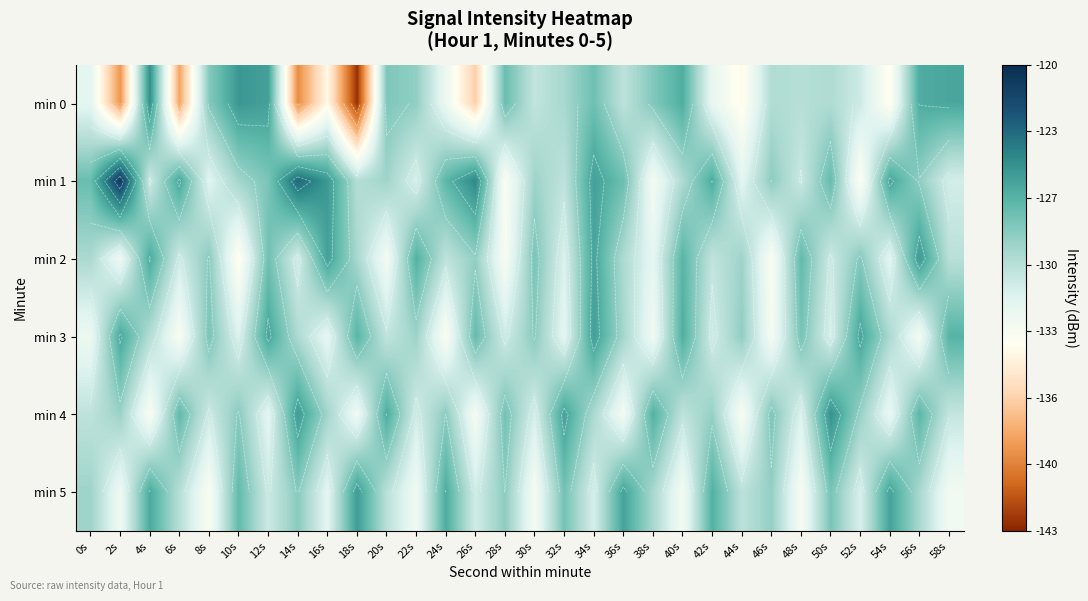

What is the spread (max minus min) of values at 0s?

5.2